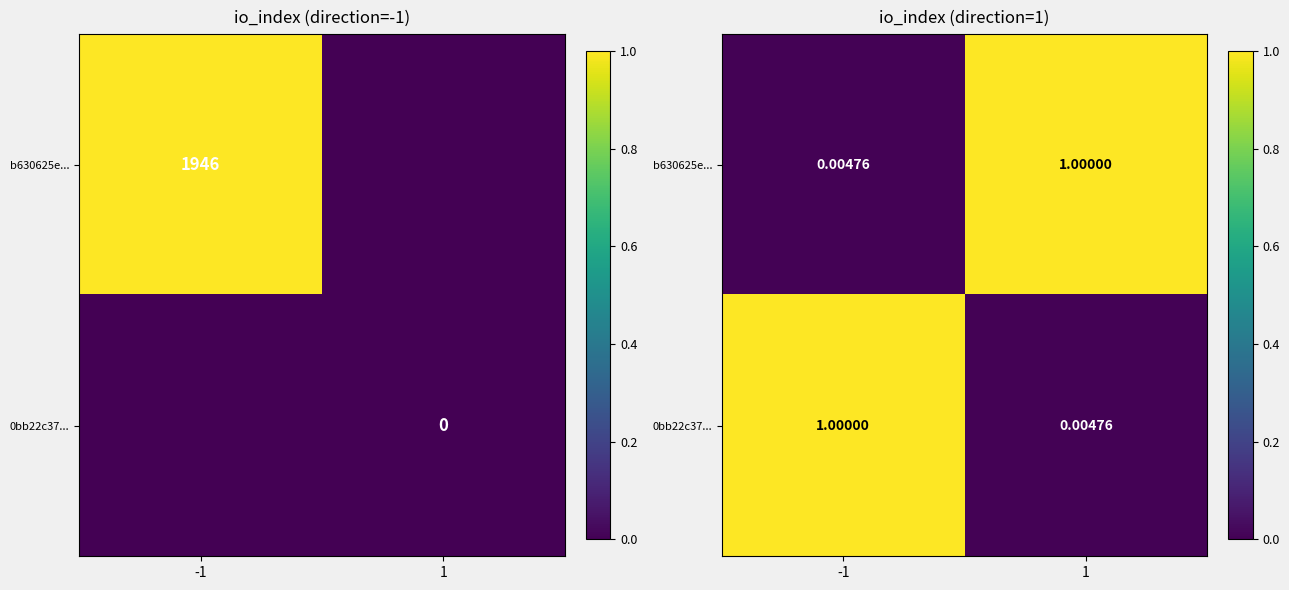

The 0bb22c37... series shows 0.0 at 1. True or false?

True